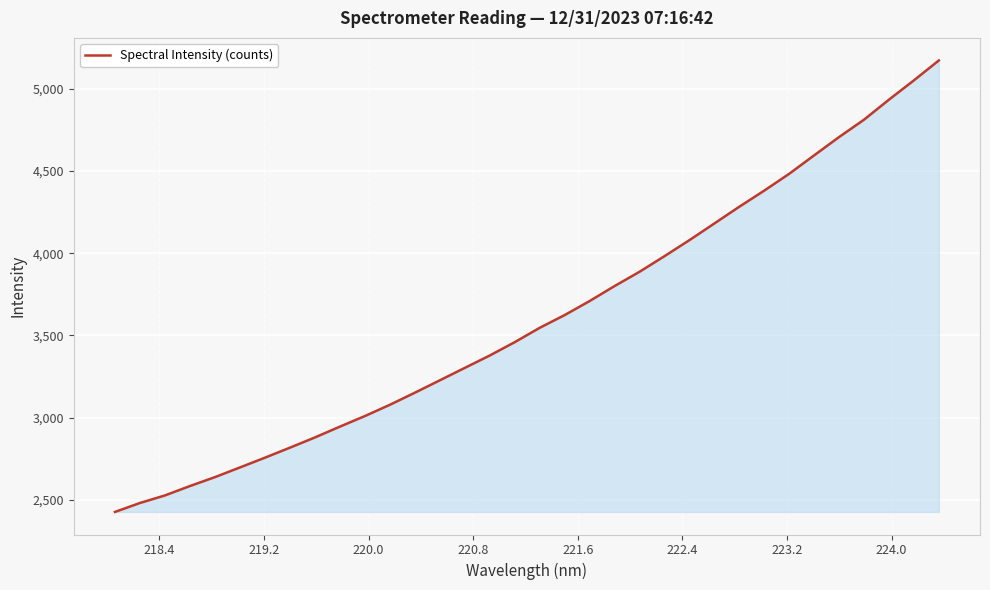

What is the smallest value displayed?

2426.6